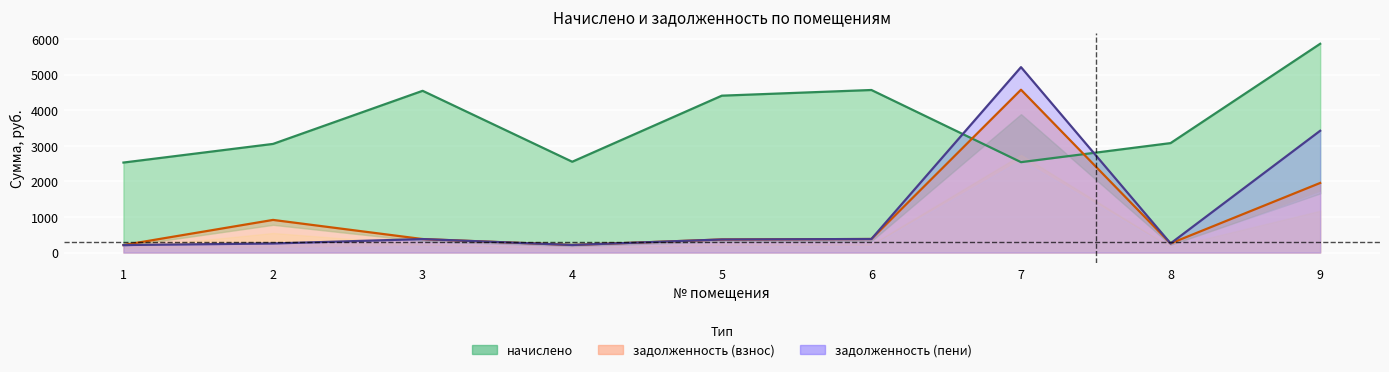

What are all the series names shown in the legend?

начислено, задолженность (взнос), задолженность (пени)